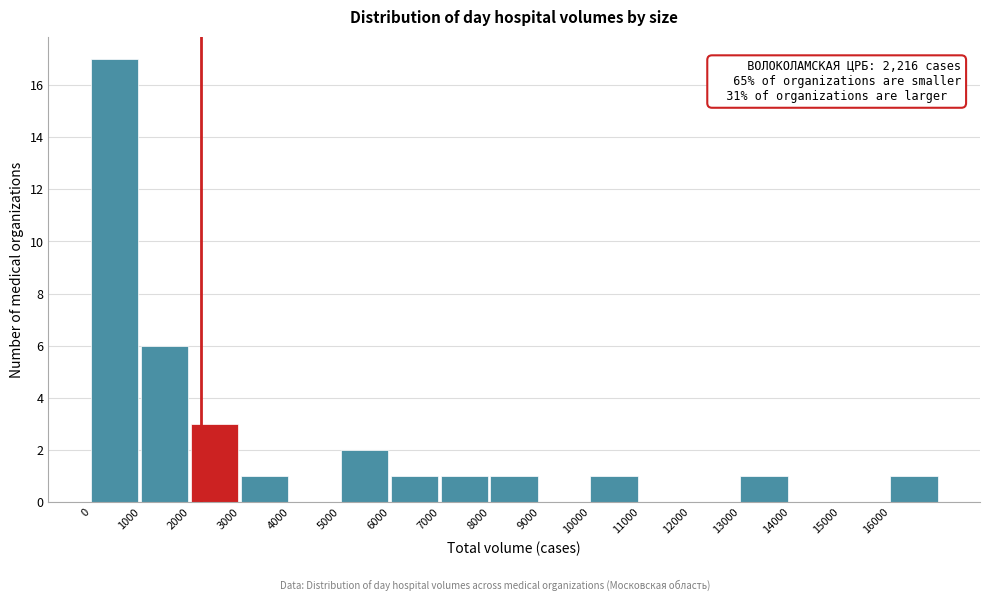

Which range on the x-axis has the tallest bar?

0 to 1000